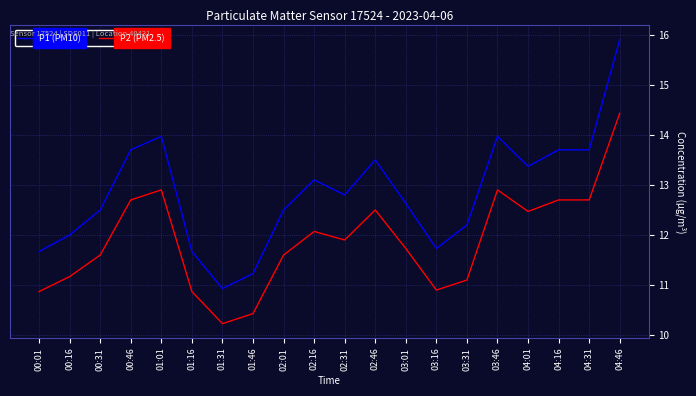

What is the average value of the P1 (PM10) series?

12.8